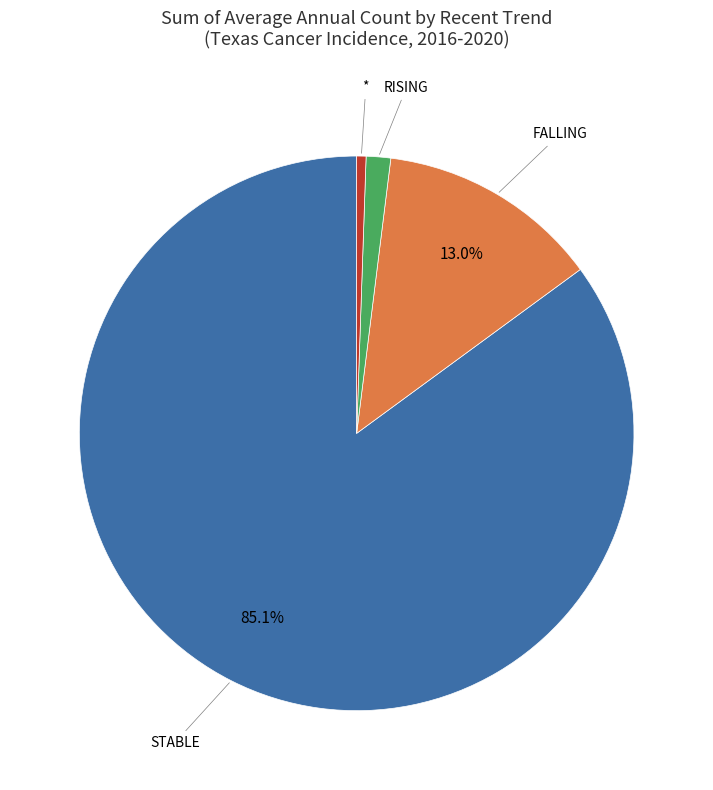

How many segments does this pie chart have?

4